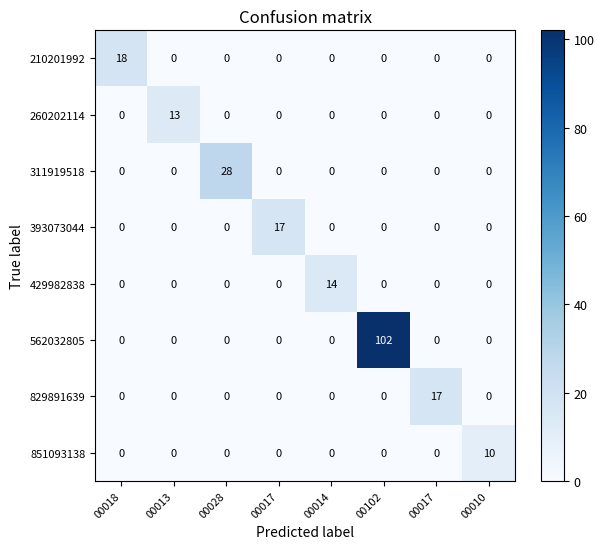

At which category is the sum across all series the highest?

00102